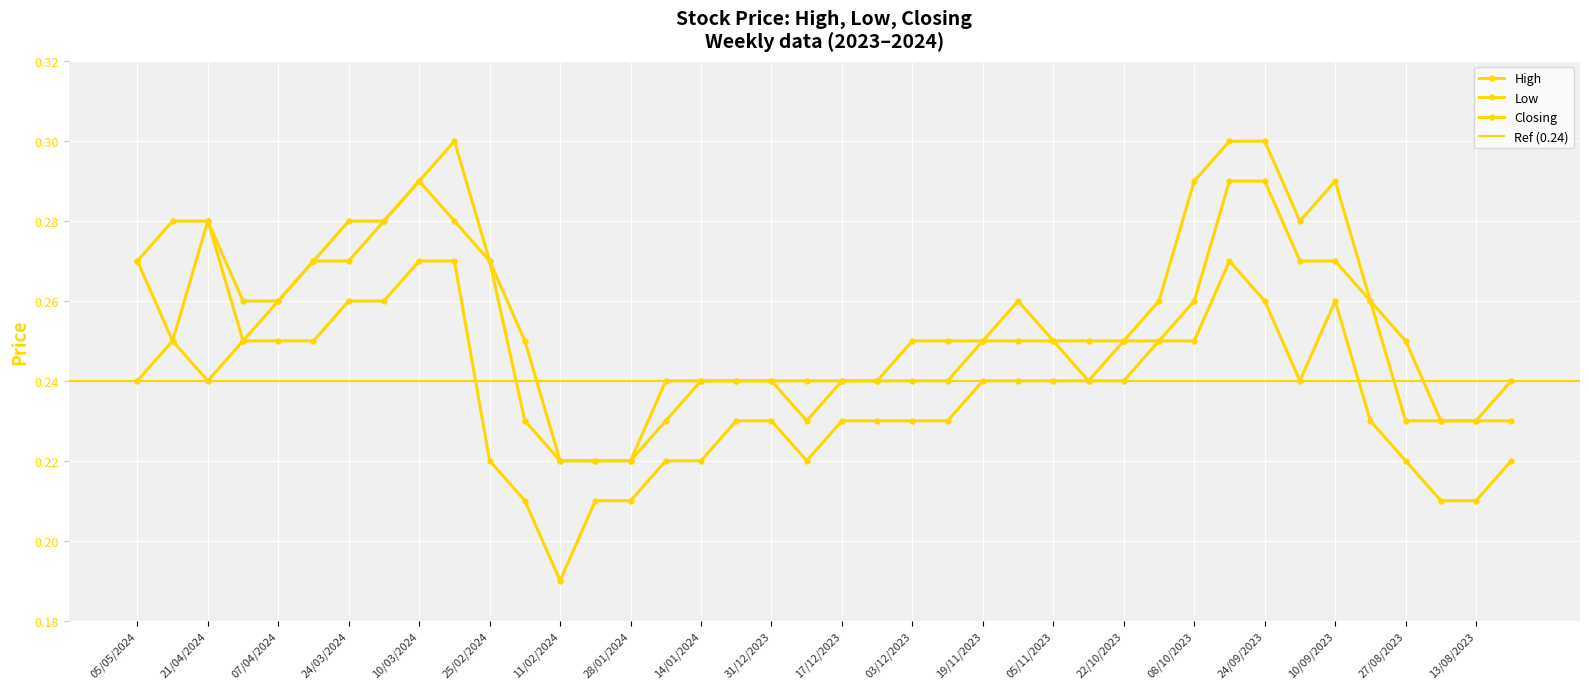

What is the average value of the High series?

0.3